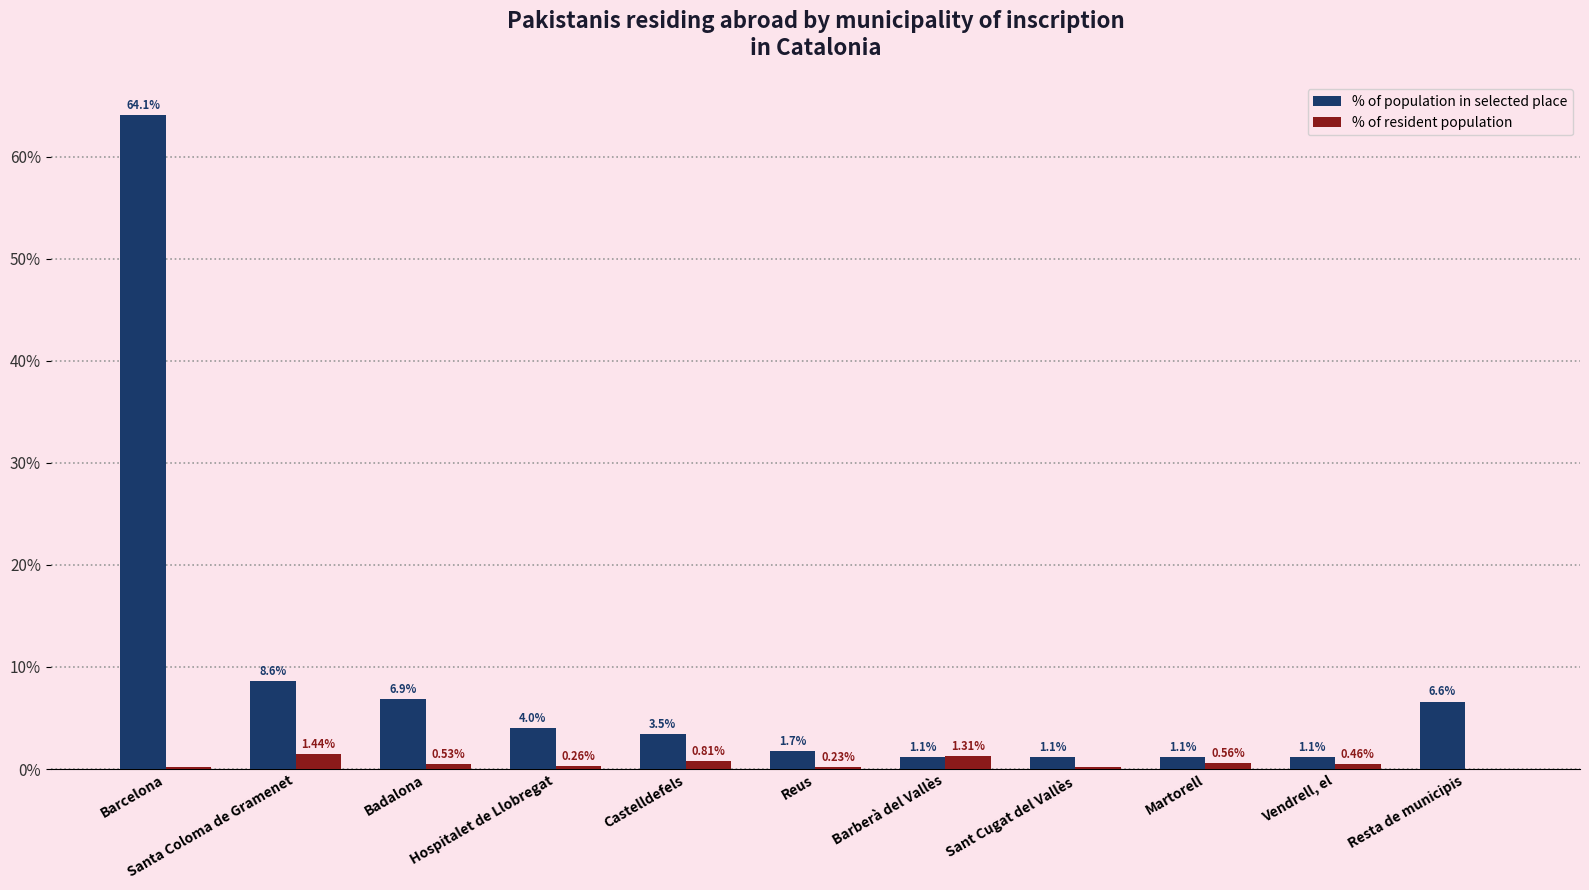

At which label does % of population in selected place first exceed 3?

Barcelona